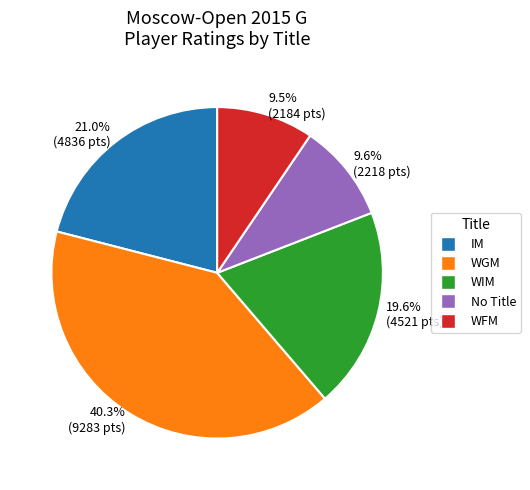

Does 9.5% (2184 pts) represent more than half of the total?

No